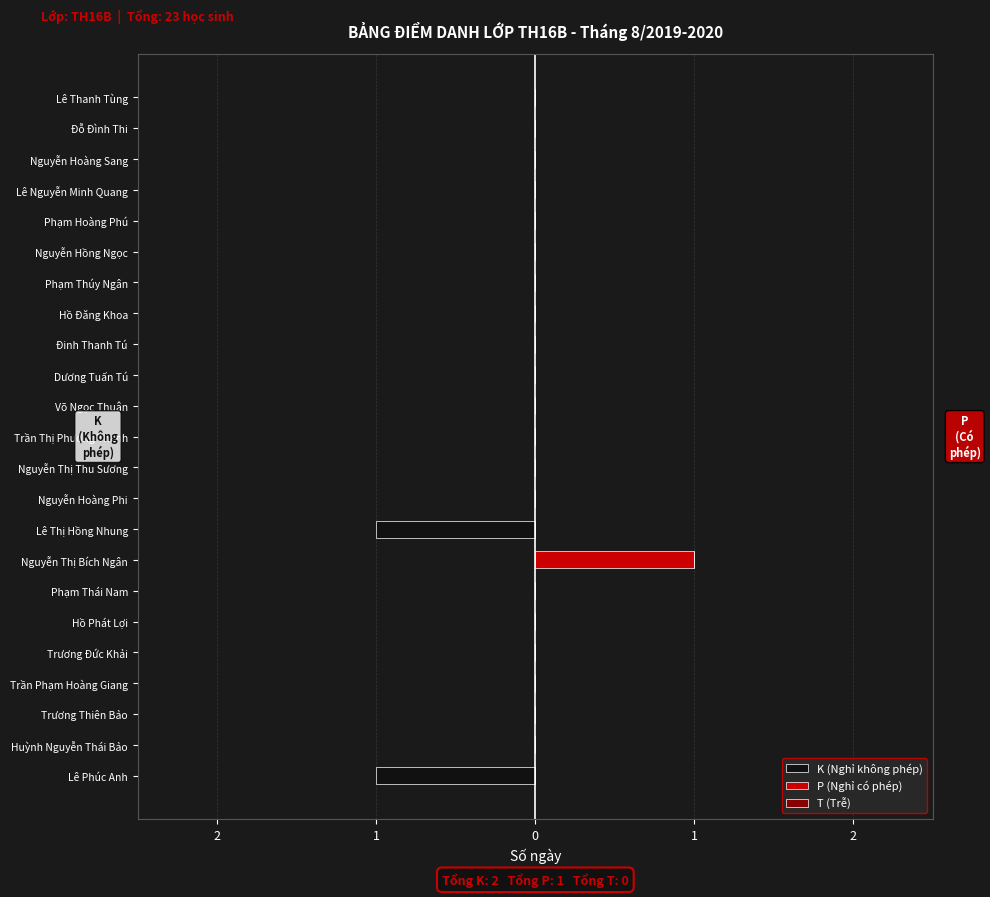

List the series in order of their peak value, lowest first.

K (Nghỉ không phép), T (Trễ), P (Nghỉ có phép)